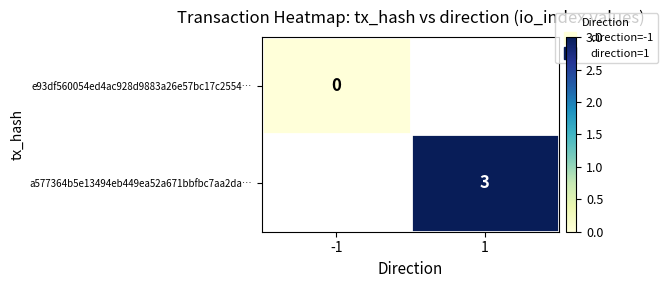

List the labels in order of e93df560054ed4ac928d9883a26e57bc17c2554… value, largest first.

-1, 1